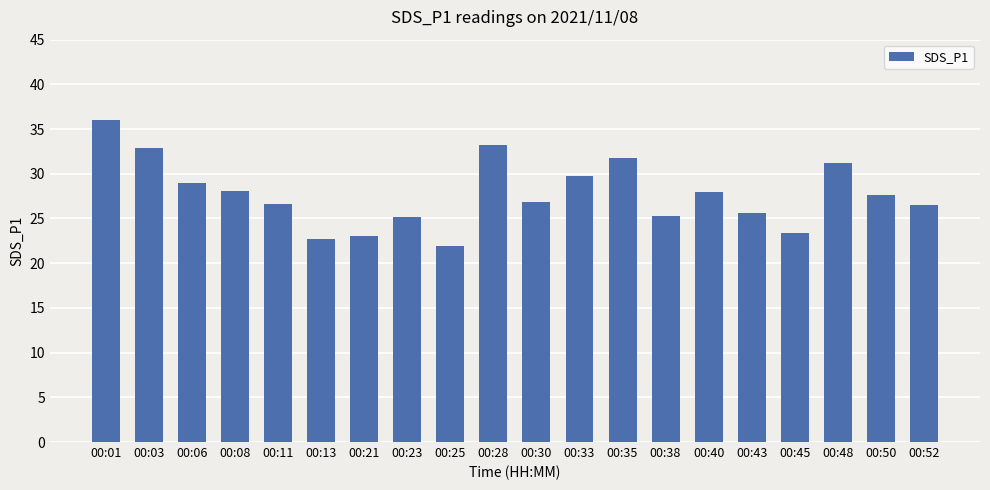

What is the difference between the maximum and minimum values?

14.1